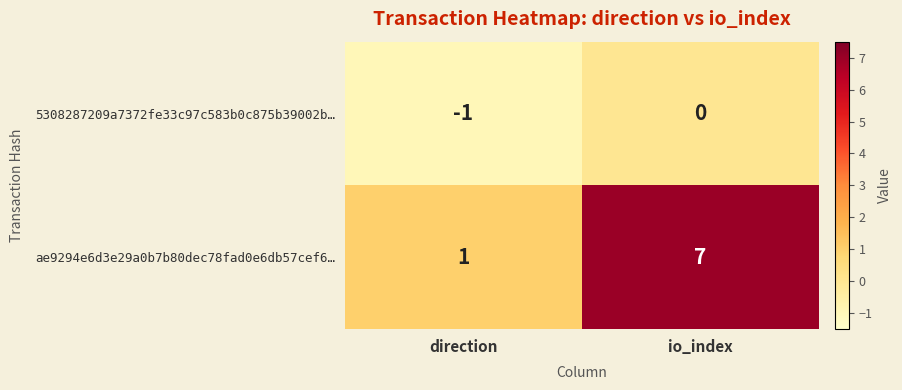

What is the total value across all series at io_index?

7